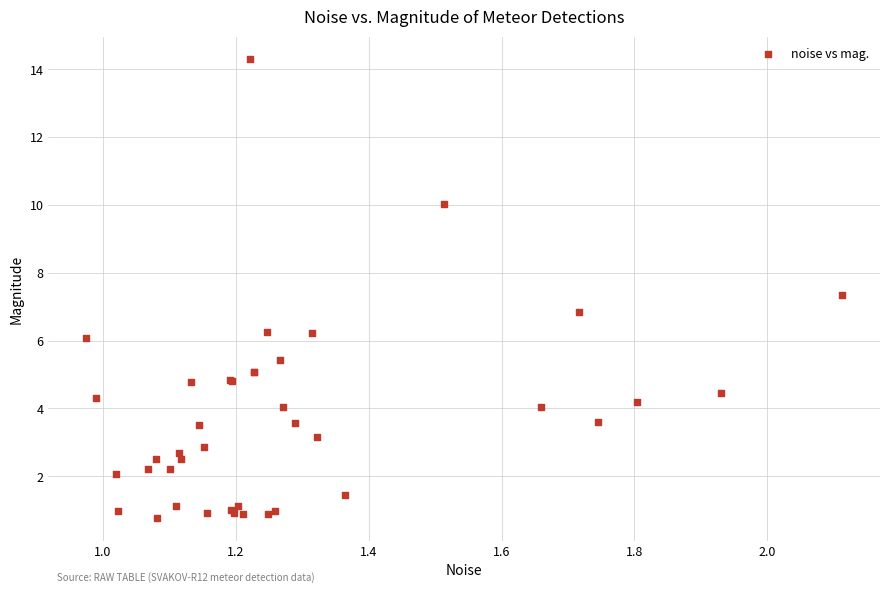

What Y value in the scatter plot is closest to 7?

6.8